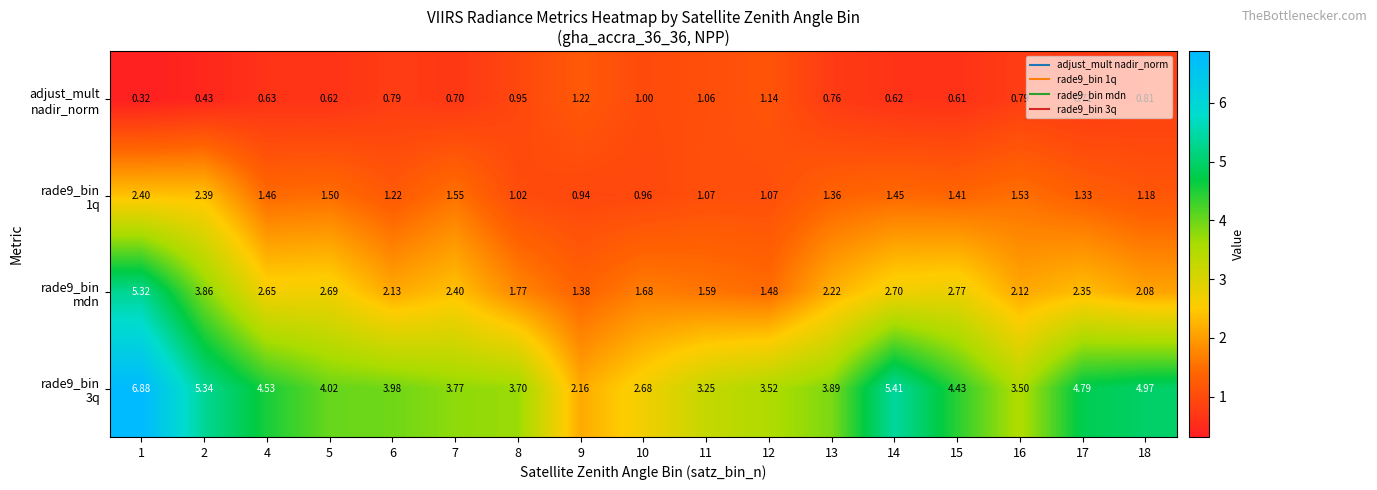

How many series are shown in this chart?

4